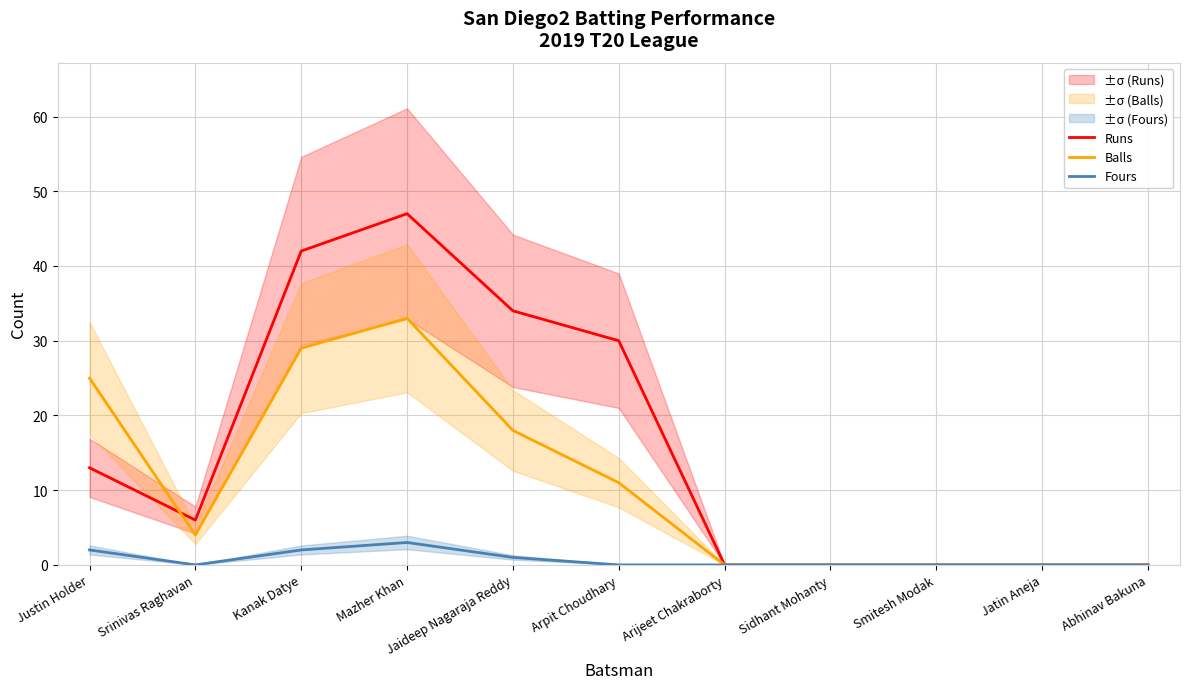

Is the value of Runs at Kanak Datye greater than the value of Fours at Justin Holder?

Yes